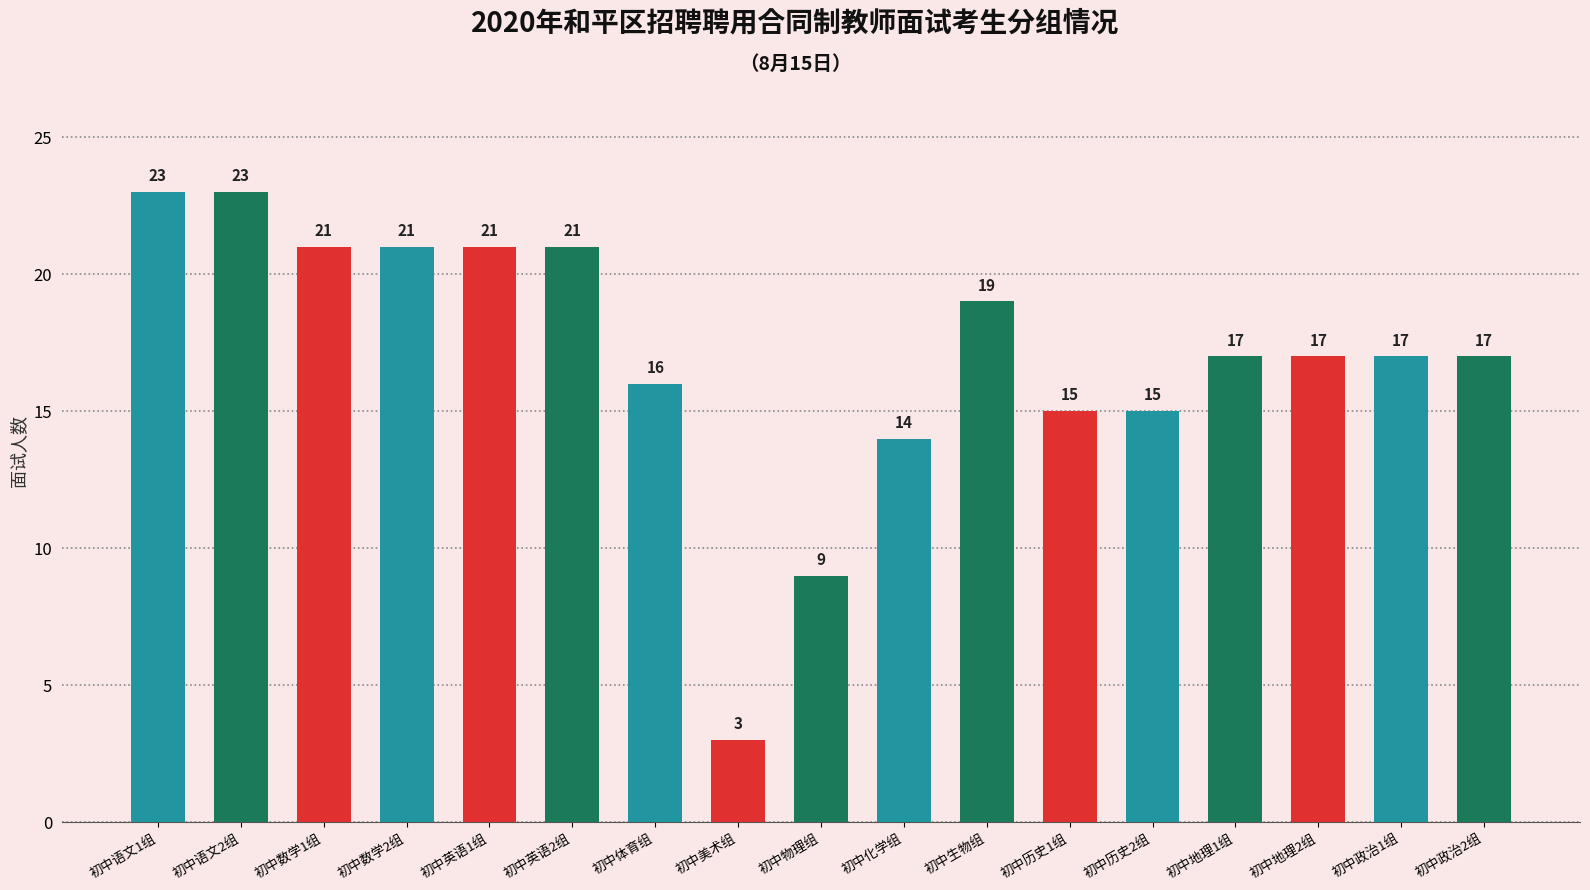

Approximately how many times larger is the value at 初中政治1组 compared to 初中历史2组?

1.1